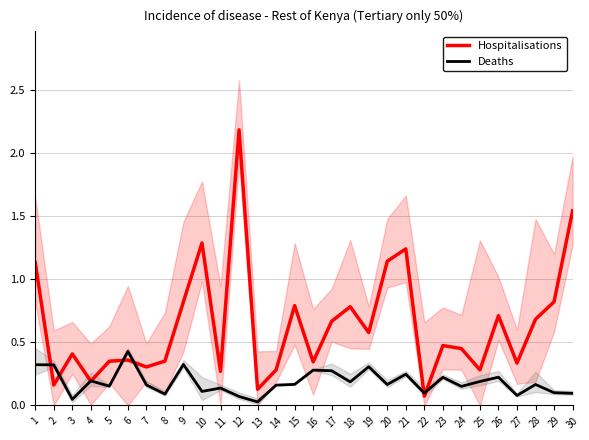

At which label does Hospitalisations reach its peak?

12